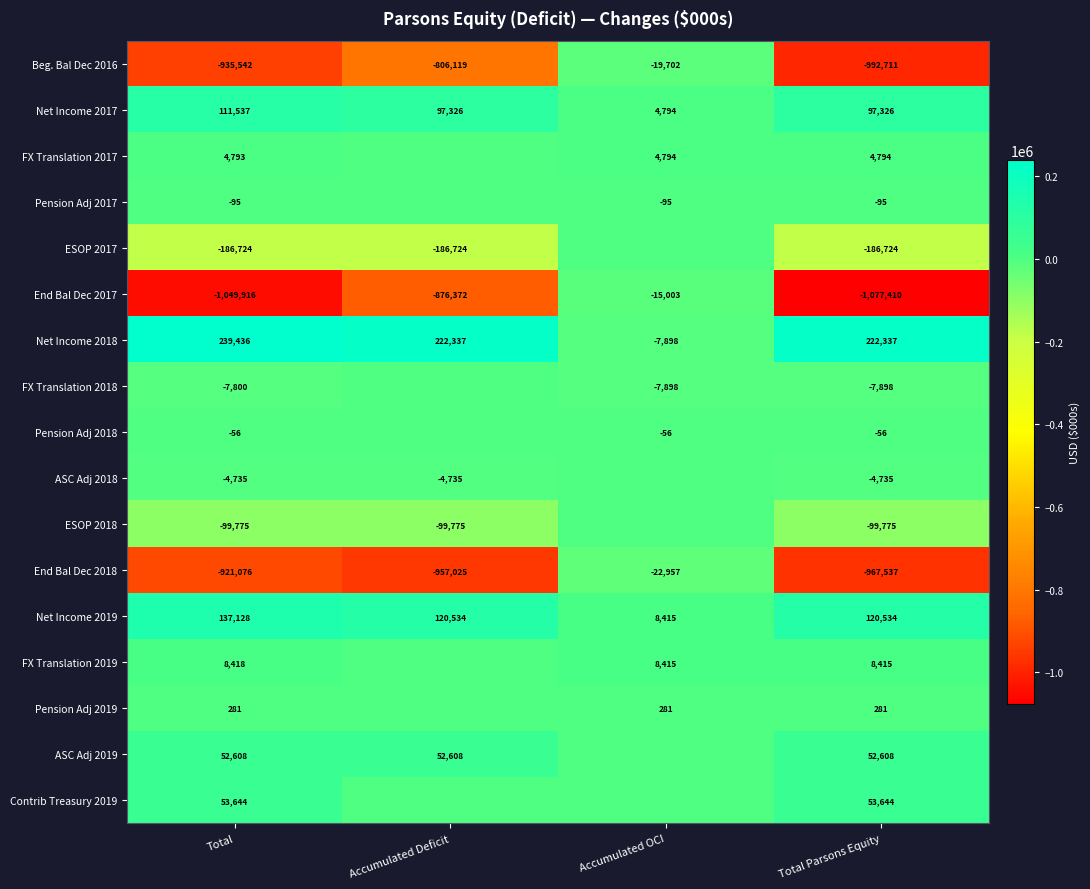

What is the average value of the Net Income 2019 series?

96653